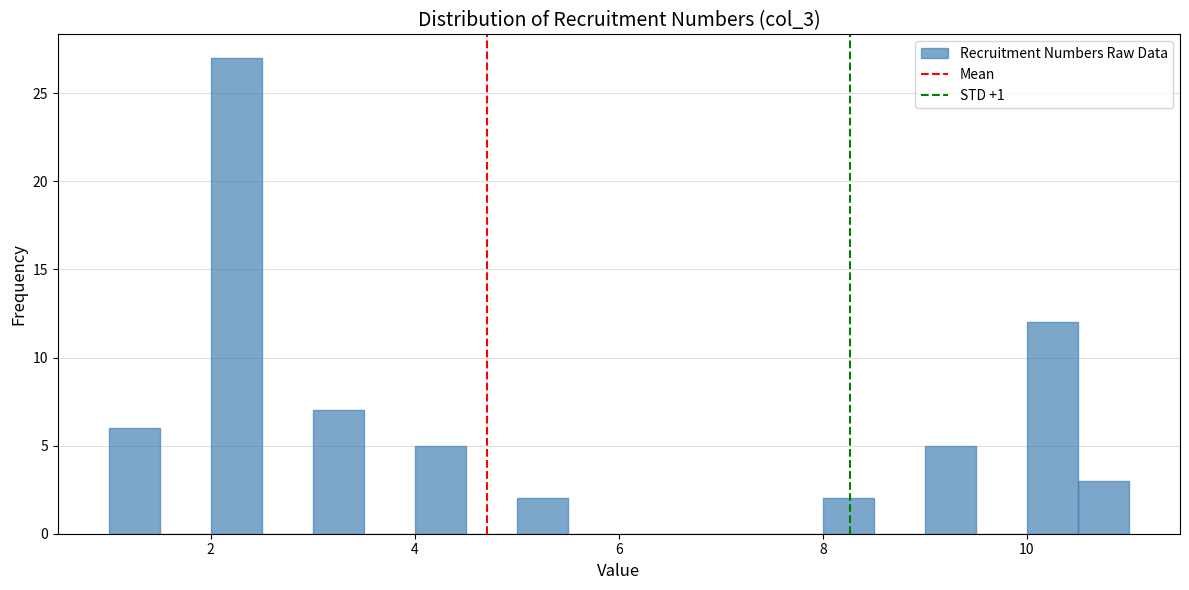

Around what value on the x-axis is the tallest bar? Give the approximate position of its centre, as read against the axis.

2.2